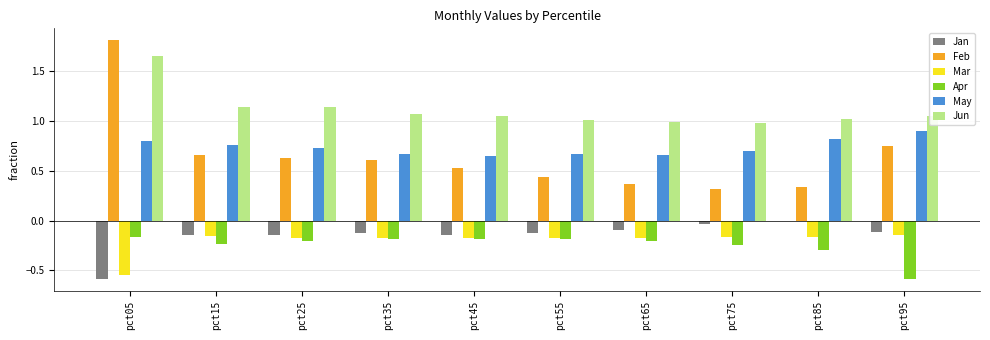

Is the value of May at pct15 greater than the value of Mar at pct85?

Yes